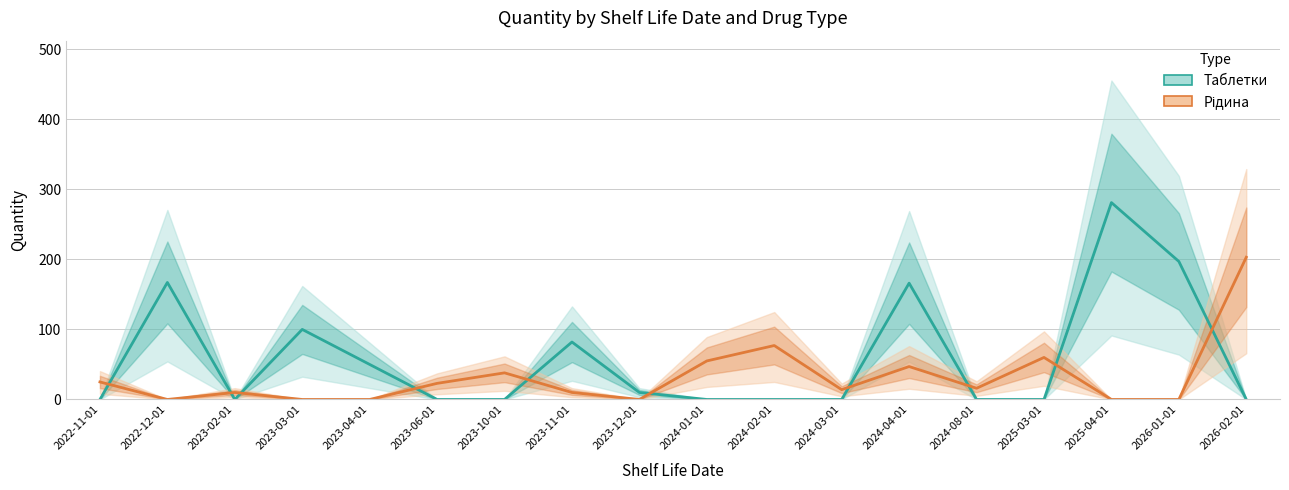

List the series in order of their overall mean, highest first.

Таблетки, Рідина